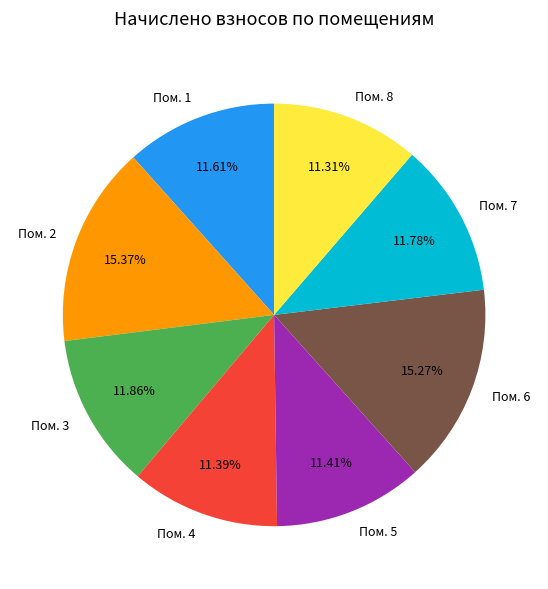

What is the ratio of the value at Пом. 2 to the value at Пом. 4?

1.3